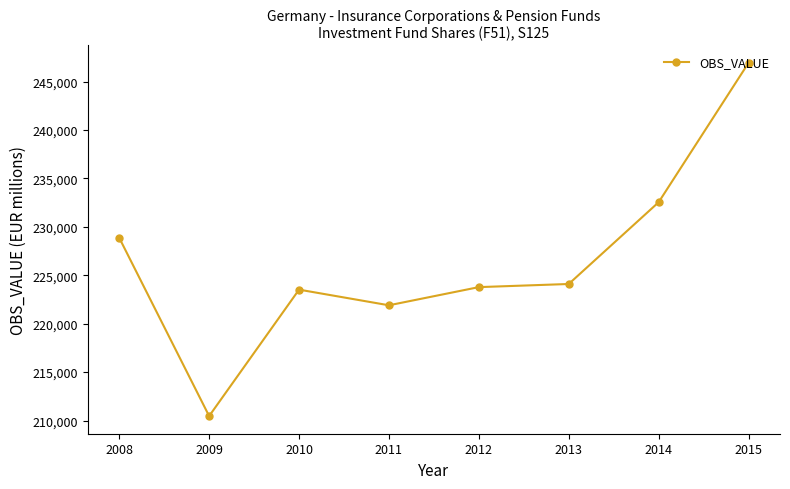

Reading left to right, list all the values displayed in this chart.

2008=228865	2009=210459	2010=223515	2011=221899	2012=223775	2013=224098	2014=232542	2015=246934